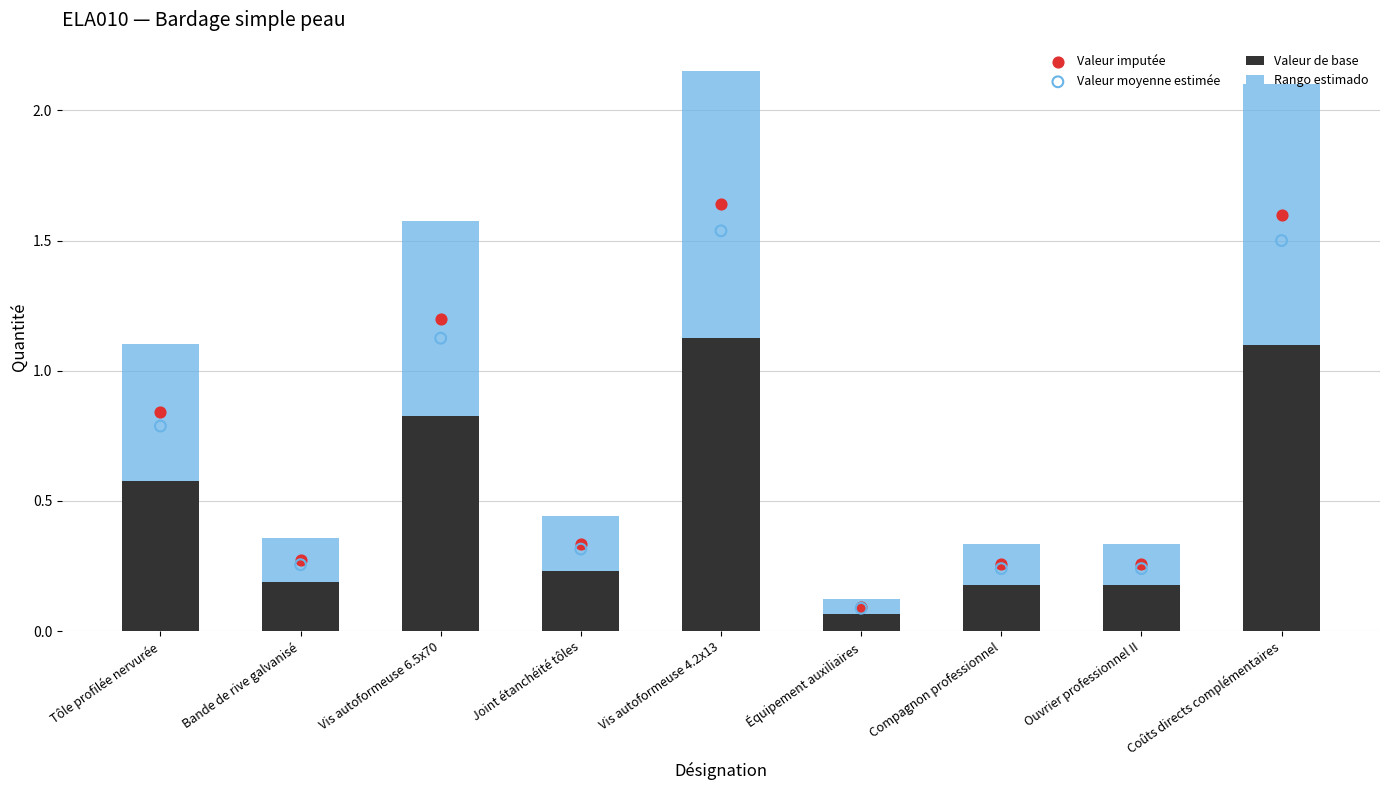

At how many categories does at least one series exceed 1?

3